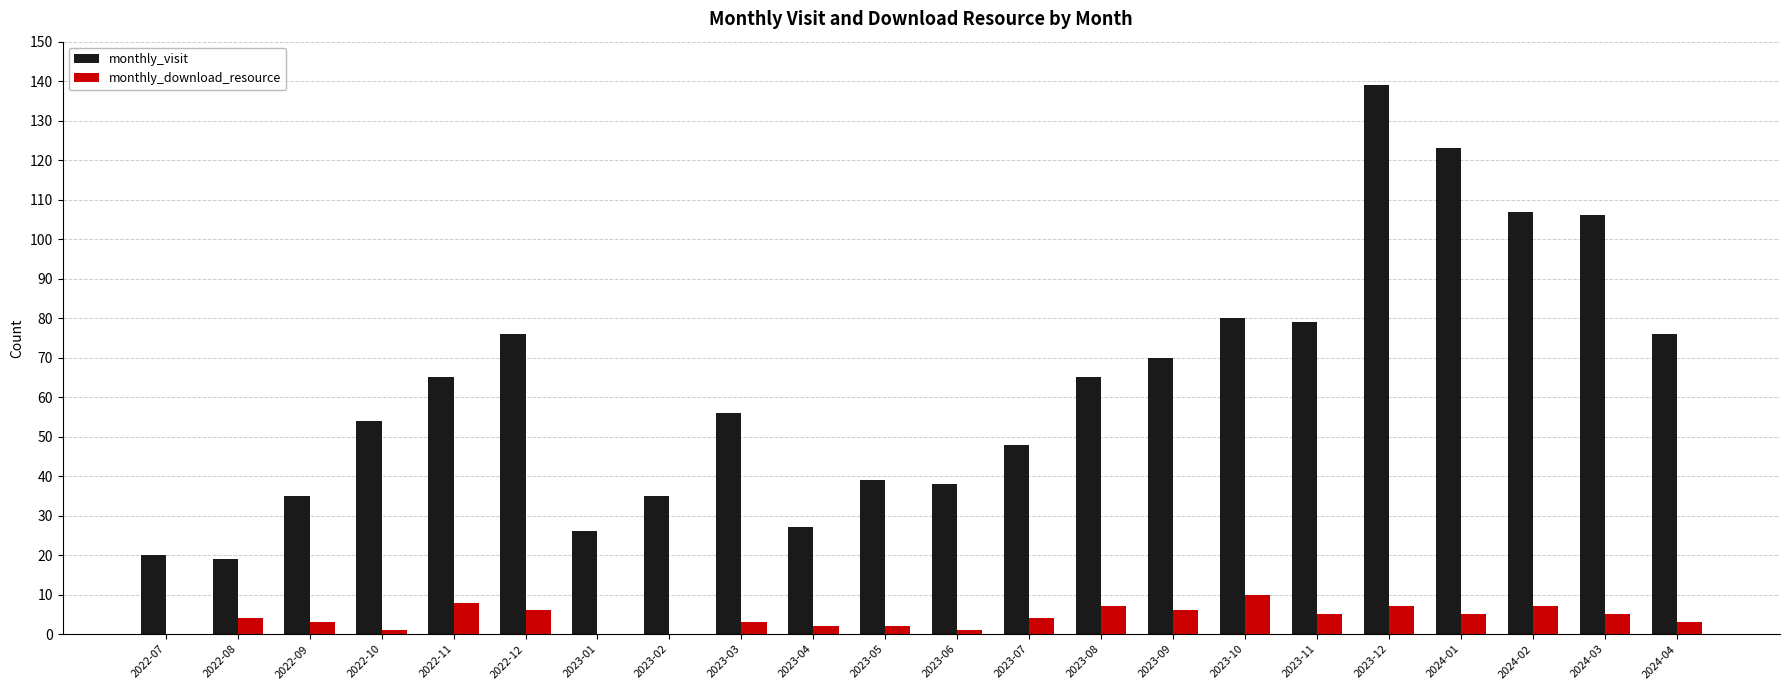

The value of monthly_visit at 2023-11 is 79. True or false?

True